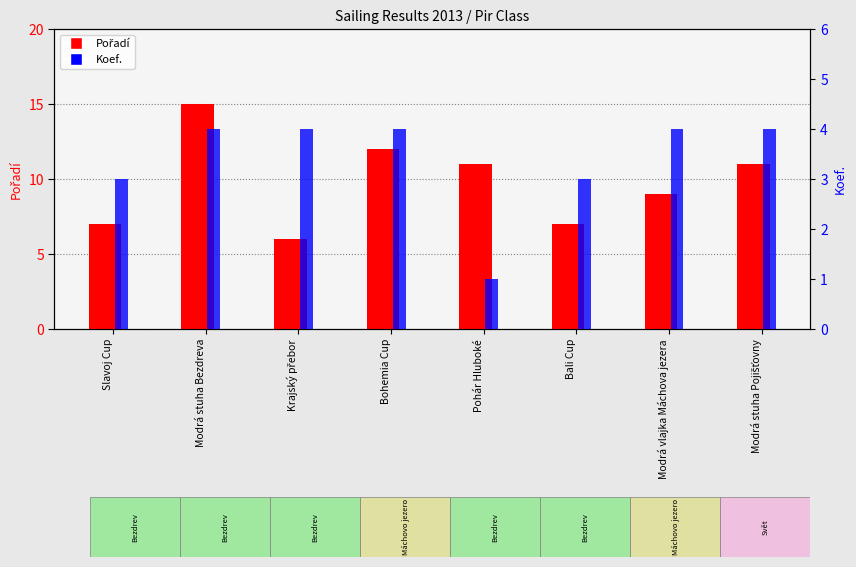

What is the sum of all Pořadí values?

78